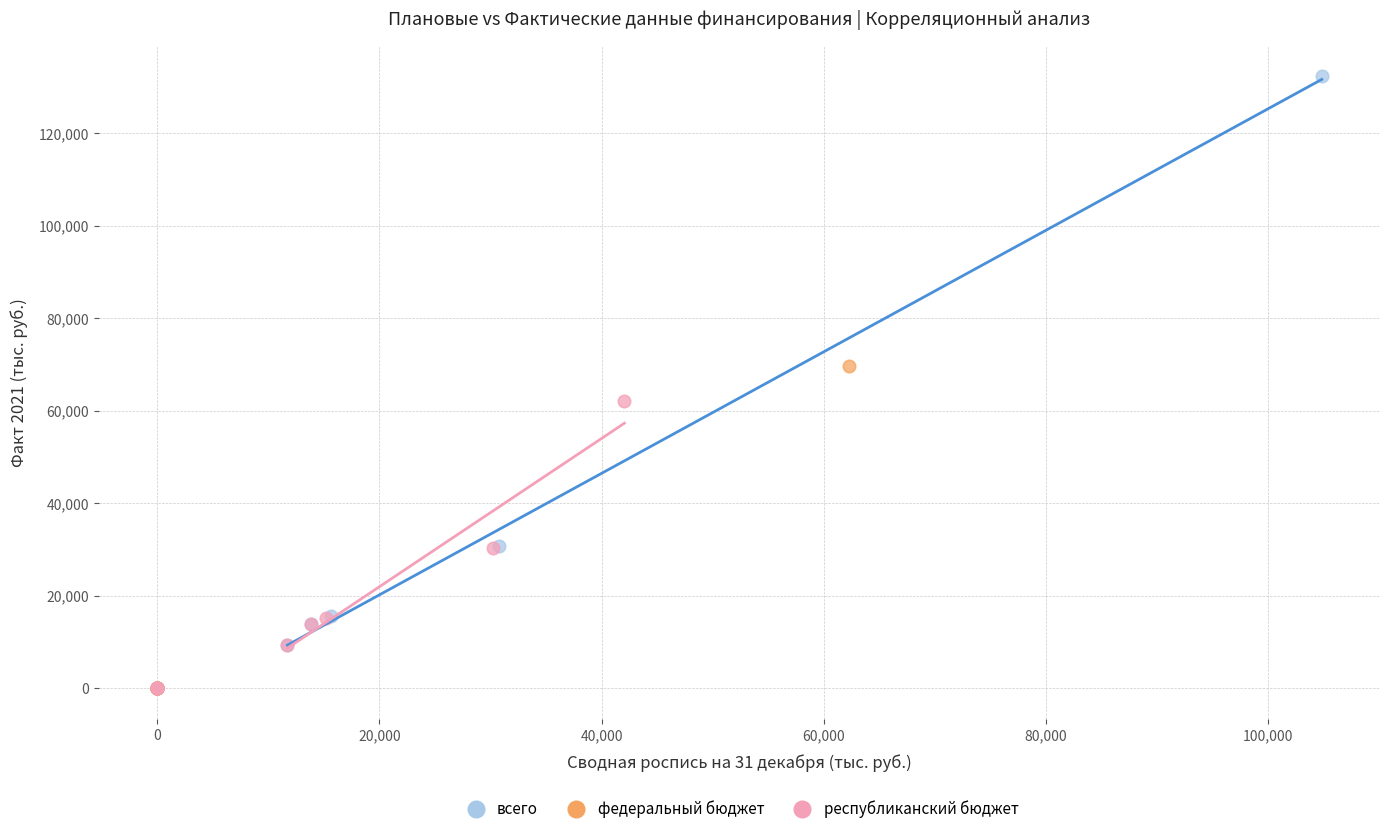

Which series reaches the maximum Y coordinate?

всего